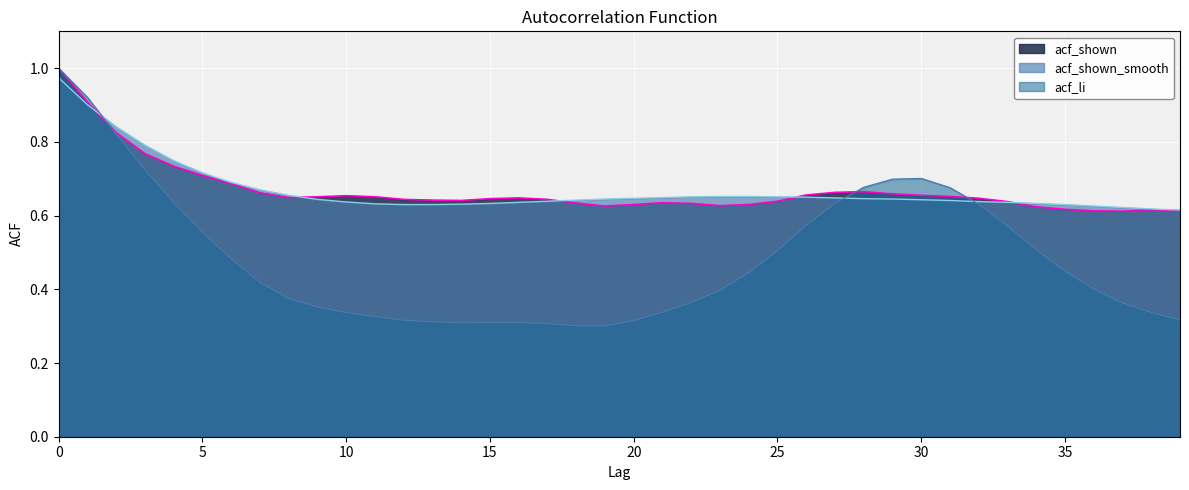

Rank the categories by acf_shown value from highest to lowest.

0, 1, 2, 3, 4, 5, 6, 28, 27, 7, 29, 26, 30, 10, 31, 9, 11, 8, 16, 32, 15, 12, 17, 13, 14, 25, 33, 21, 18, 22, 20, 24, 23, 19, 34, 35, 38, 39, 36, 37